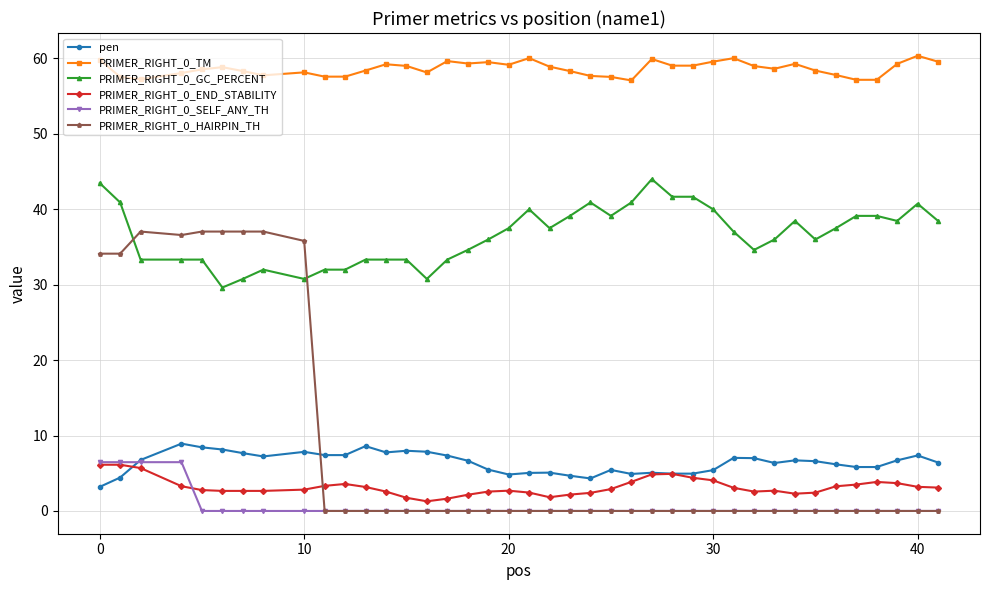

True or false: PRIMER_RIGHT_0_GC_PERCENT and pen cross at least once.

False